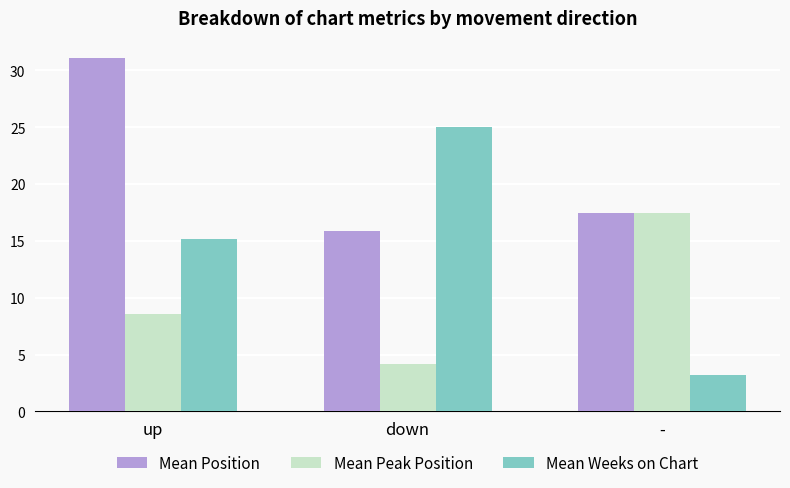

Is it true that Mean Position equals 10.5 at down?

False